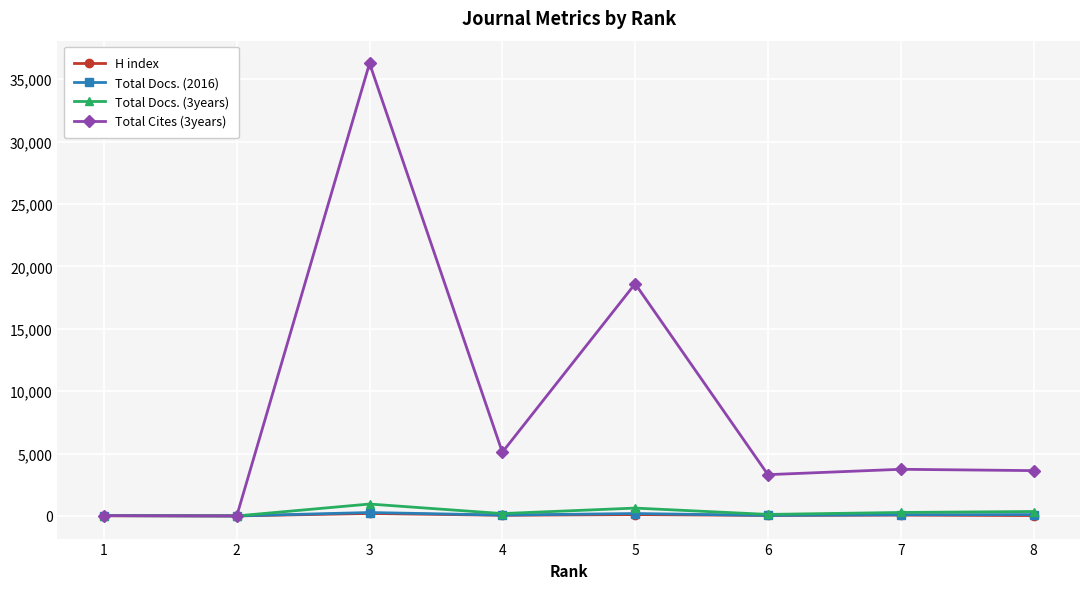

Which series has the largest total across all categories?

Total Cites (3years)